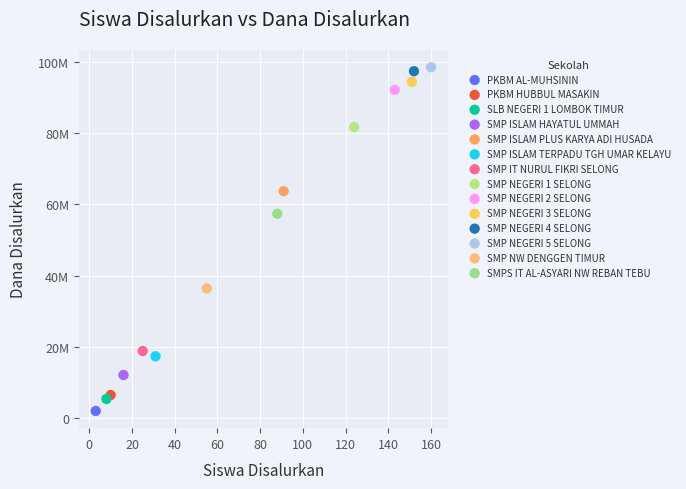

What are all the series names shown in the legend?

PKBM AL-MUHSININ, PKBM HUBBUL MASAKIN, SLB NEGERI 1 LOMBOK TIMUR, SMP ISLAM HAYATUL UMMAH, SMP ISLAM PLUS KARYA ADI HUSADA, SMP ISLAM TERPADU TGH UMAR KELAYU, SMP IT NURUL FIKRI SELONG, SMP NEGERI 1 SELONG, SMP NEGERI 2 SELONG, SMP NEGERI 3 SELONG, SMP NEGERI 4 SELONG, SMP NEGERI 5 SELONG, SMP NW DENGGEN TIMUR, SMPS IT AL-ASYARI NW REBAN TEBU